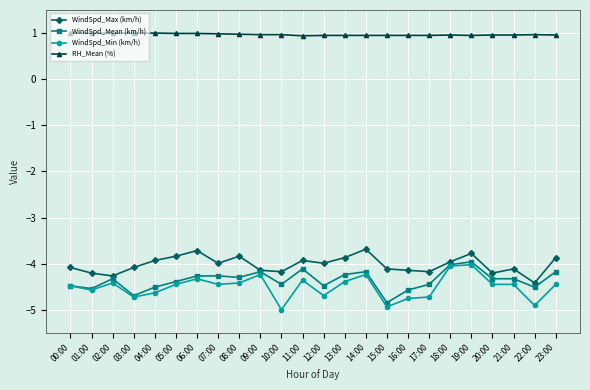

True or false: RH_Mean (%) and WindSpd_Max (km/h) intersect in this chart.

False